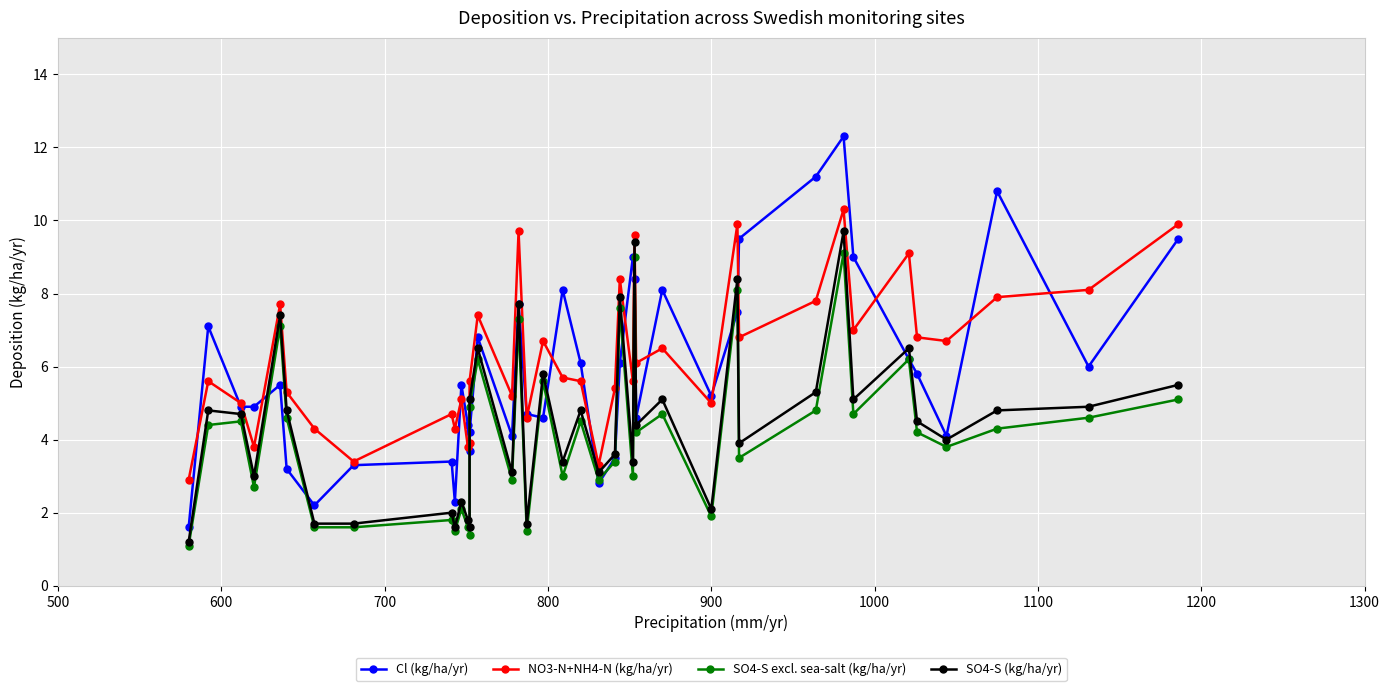

Is it true that SO4-S excl. sea-salt (kg/ha/yr) equals 6.1 at 36?

False